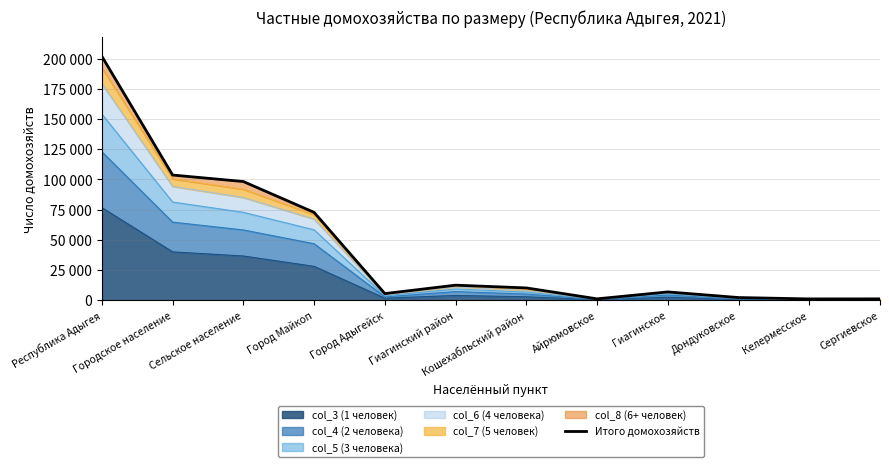

How many points are higher than both their immediate neighbors (excluding endpoints)?

2